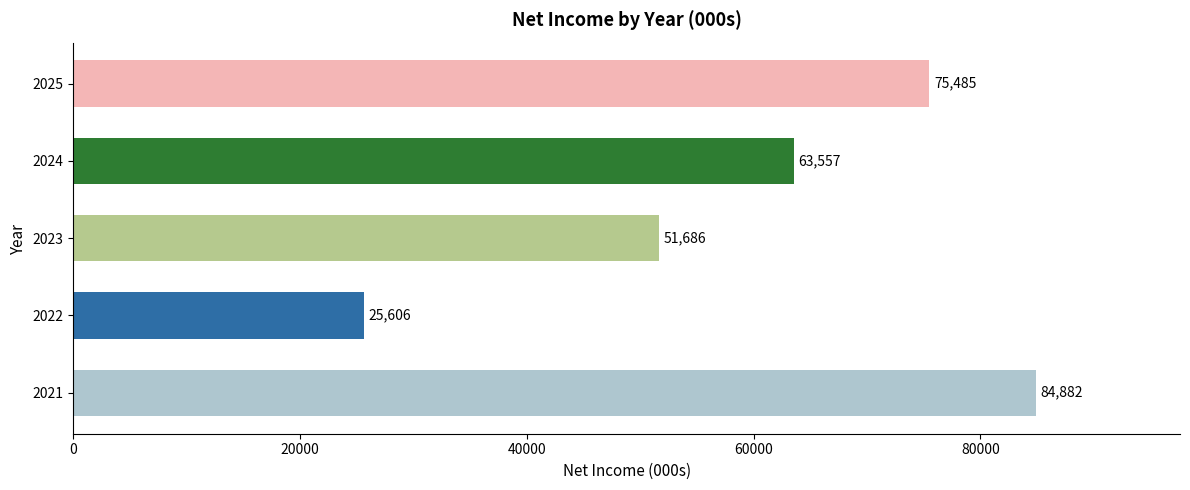

What is the maximum value shown in the chart?

84882